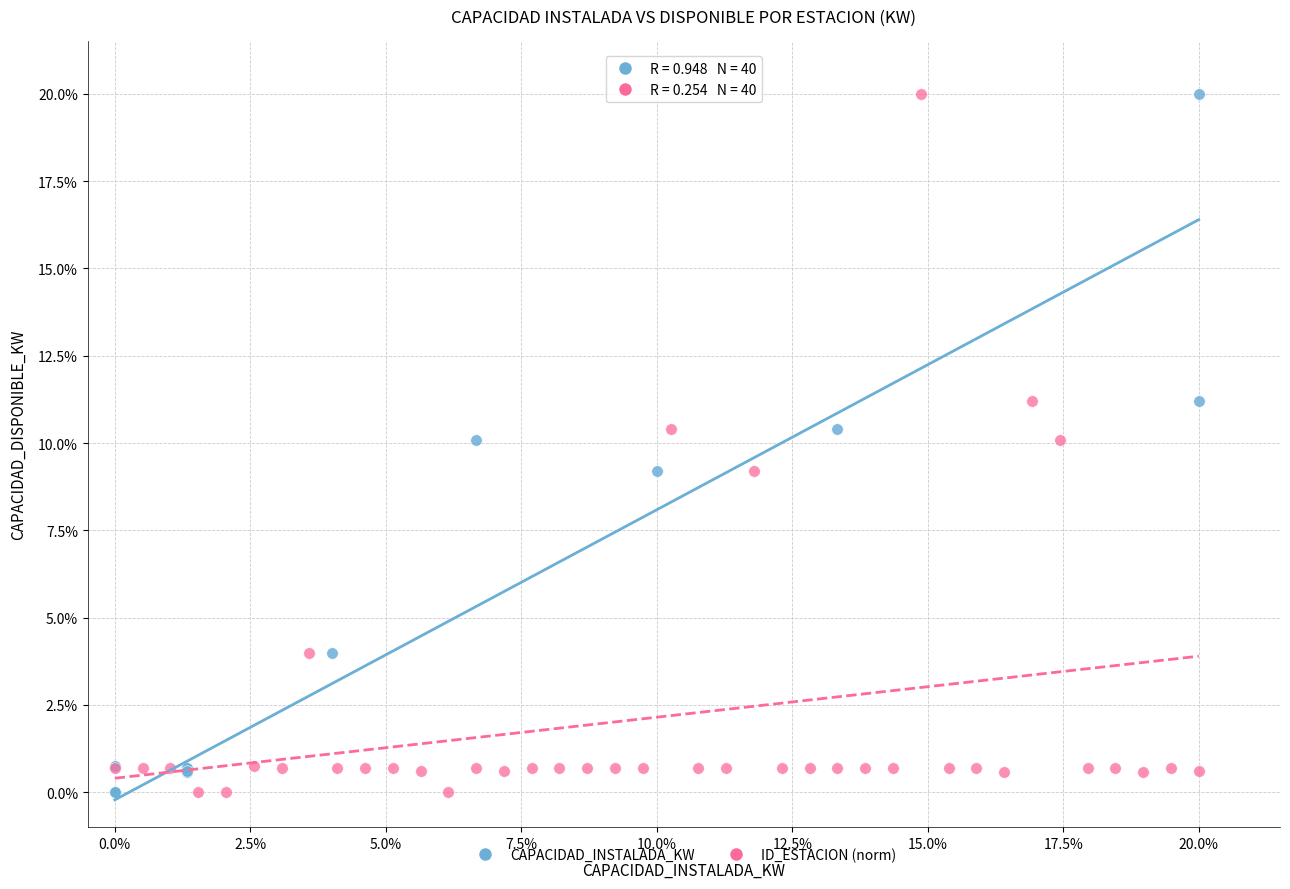

What are all the series names shown in the legend?

CAPACIDAD_INSTALADA_KW, ID_ESTACION (norm)